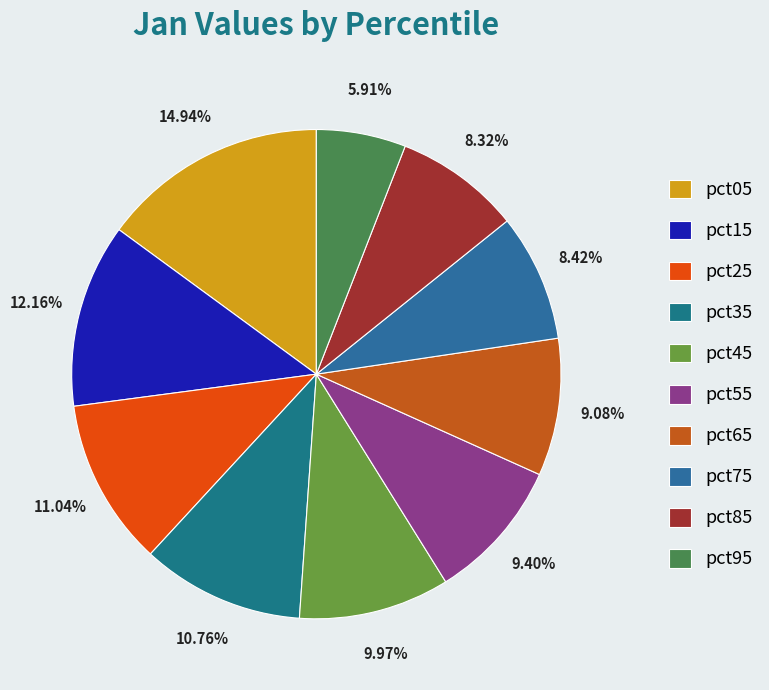

What percentage is the pct75 slice, to the nearest percent?

8%